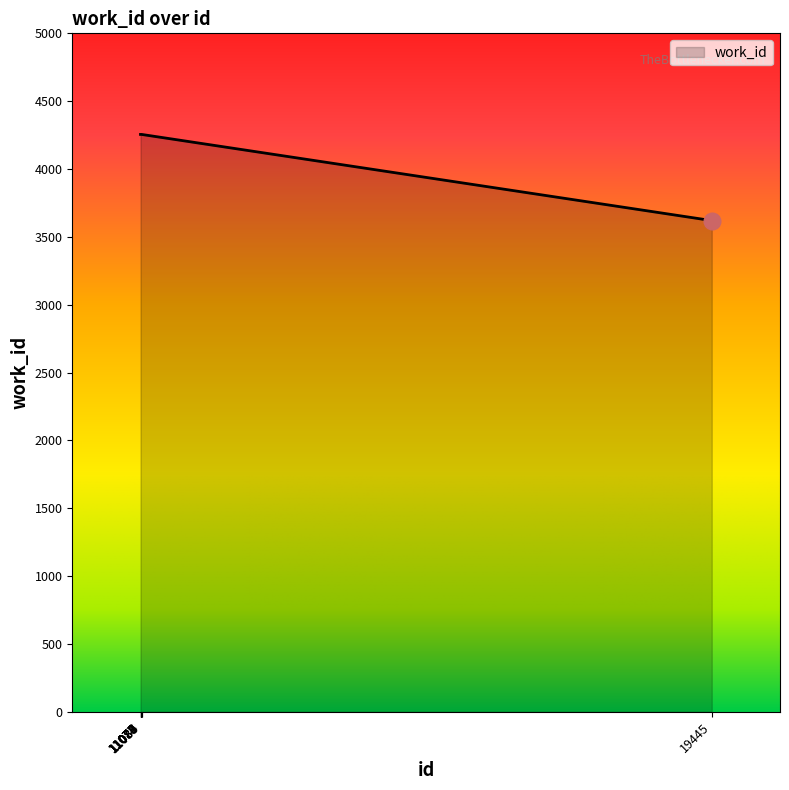

Does the chart have visible grid lines?

No